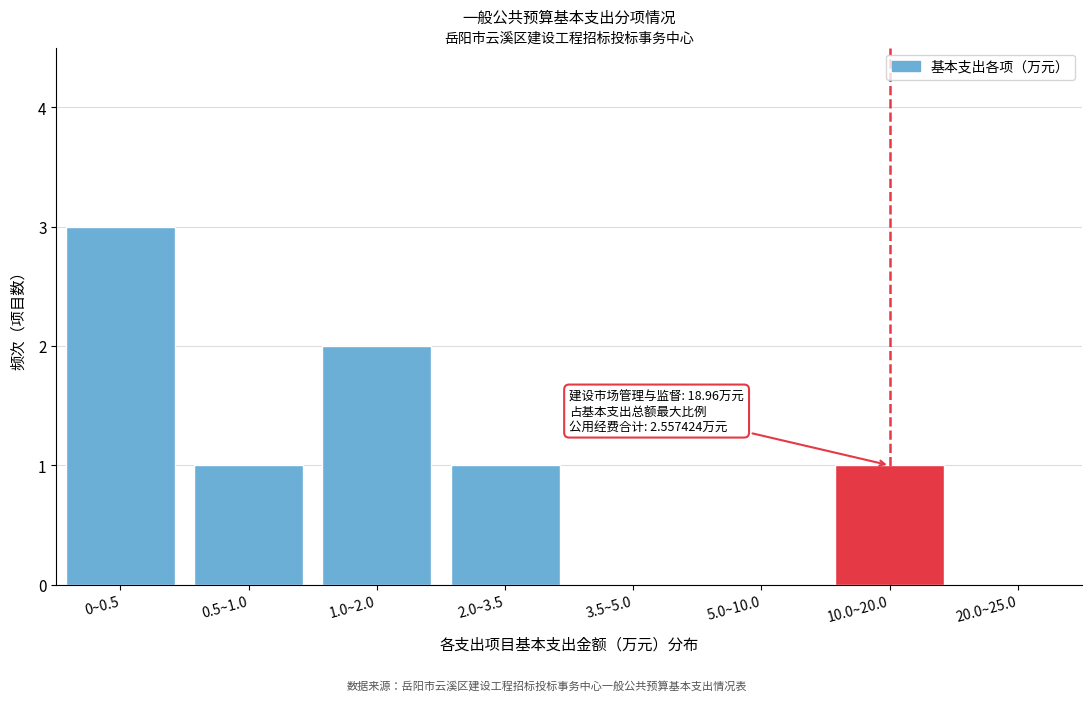

Reading left to right, list all the values displayed in this chart.

0~0.5=3	0.5~1.0=1	1.0~2.0=2	2.0~3.5=1	3.5~5.0=0	5.0~10.0=0	10.0~20.0=1	20.0~25.0=0